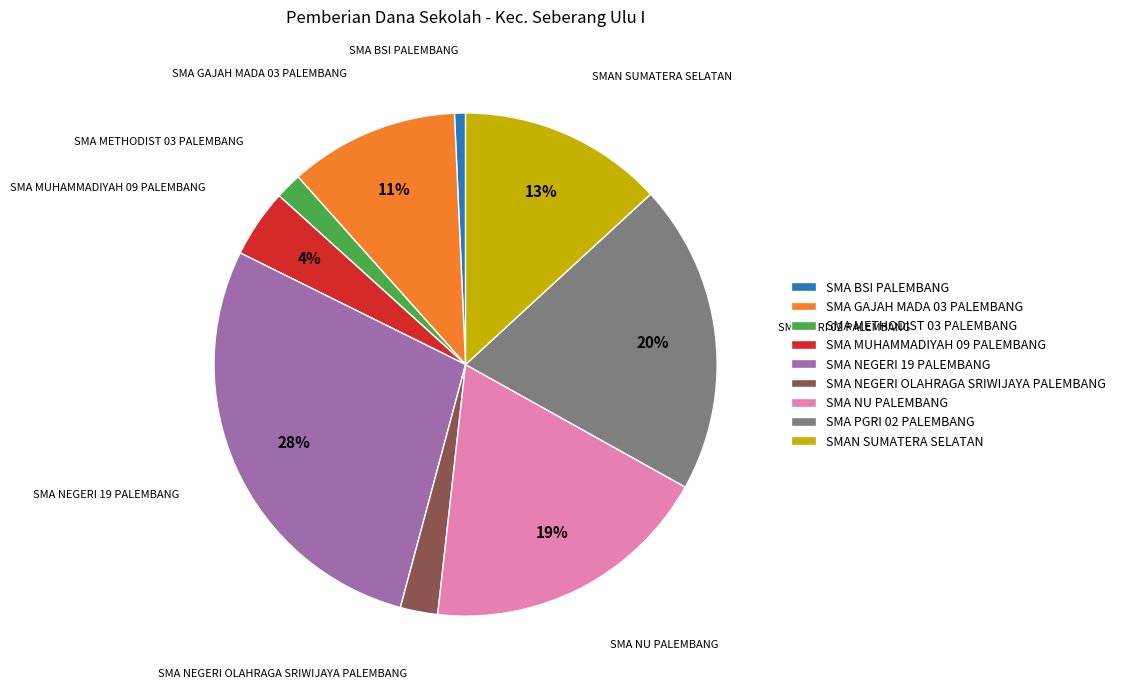

Which slice is the smallest?

SMA BSI PALEMBANG